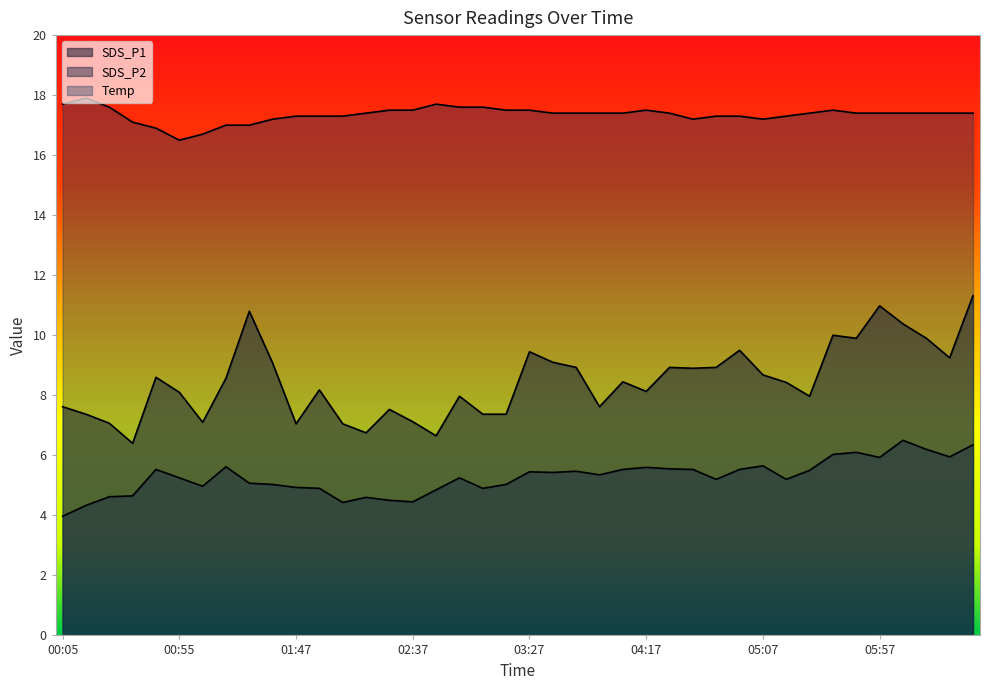

Reading left to right, list all the values displayed in this chart.

SDS_P1: 00:05=7.6	00:15=7.4	00:25=7.1	00:35=6.4	00:45=8.6	00:55=8.1	01:05=7.1	01:16=8.6	01:26=10.8	01:37=9.1	01:47=7.0	01:57=8.2	02:07=7.0	02:17=6.8	02:27=7.5	02:37=7.1	02:47=6.7	02:57=8.0	03:07=7.4	03:17=7.4	03:27=9.4	03:37=9.1	03:47=8.9	03:57=7.6	04:07=8.4	04:17=8.1	04:27=8.9	04:37=8.9	04:47=8.9	04:57=9.5	05:07=8.7	05:17=8.4	05:27=8.0	05:37=10.0	05:47=9.9	05:57=11.0	06:07=10.4	06:17=9.9	06:27=9.2	06:37=11.3
SDS_P2: 00:05=4.0	00:15=4.3	00:25=4.6	00:35=4.7	00:45=5.5	00:55=5.2	01:05=5.0	01:16=5.6	01:26=5.1	01:37=5.0	01:47=4.9	01:57=4.9	02:07=4.4	02:17=4.6	02:27=4.5	02:37=4.5	02:47=4.8	02:57=5.2	03:07=4.9	03:17=5.0	03:27=5.5	03:37=5.4	03:47=5.5	03:57=5.3	04:07=5.5	04:17=5.6	04:27=5.5	04:37=5.5	04:47=5.2	04:57=5.5	05:07=5.7	05:17=5.2	05:27=5.5	05:37=6.0	05:47=6.1	05:57=5.9	06:07=6.5	06:17=6.2	06:27=6.0	06:37=6.3
Temp: 00:05=17.7	00:15=17.9	00:25=17.6	00:35=17.1	00:45=16.9	00:55=16.5	01:05=16.7	01:16=17.0	01:26=17.0	01:37=17.2	01:47=17.3	01:57=17.3	02:07=17.3	02:17=17.4	02:27=17.5	02:37=17.5	02:47=17.7	02:57=17.6	03:07=17.6	03:17=17.5	03:27=17.5	03:37=17.4	03:47=17.4	03:57=17.4	04:07=17.4	04:17=17.5	04:27=17.4	04:37=17.2	04:47=17.3	04:57=17.3	05:07=17.2	05:17=17.3	05:27=17.4	05:37=17.5	05:47=17.4	05:57=17.4	06:07=17.4	06:17=17.4	06:27=17.4	06:37=17.4